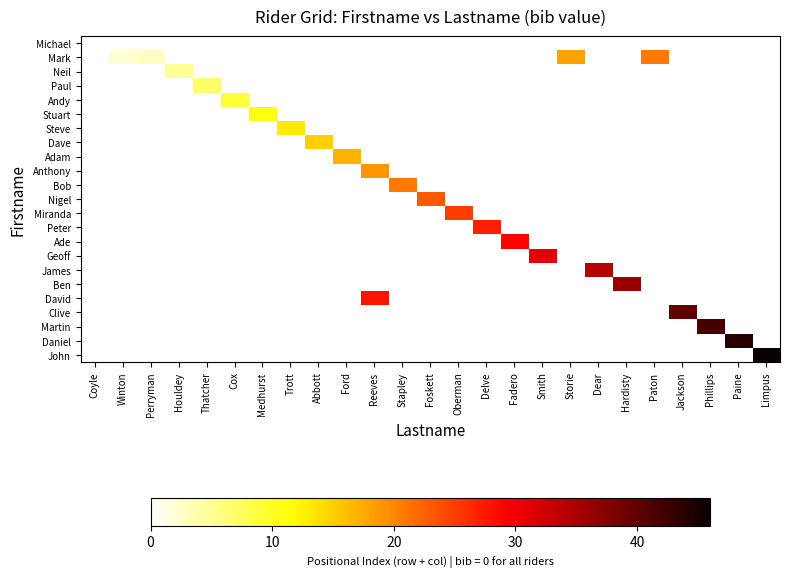

Count the number of data series in this chart.

23